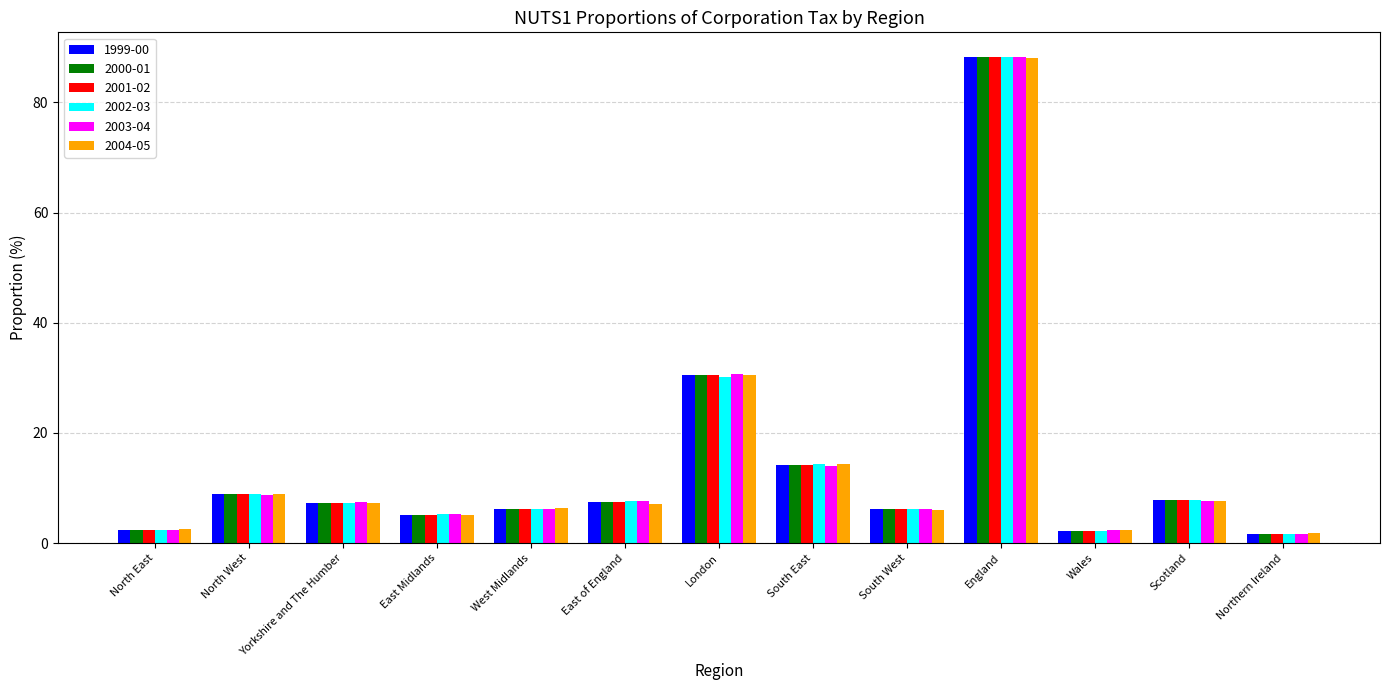

What is the sum of the 2000-01 values at Wales and London?

32.8